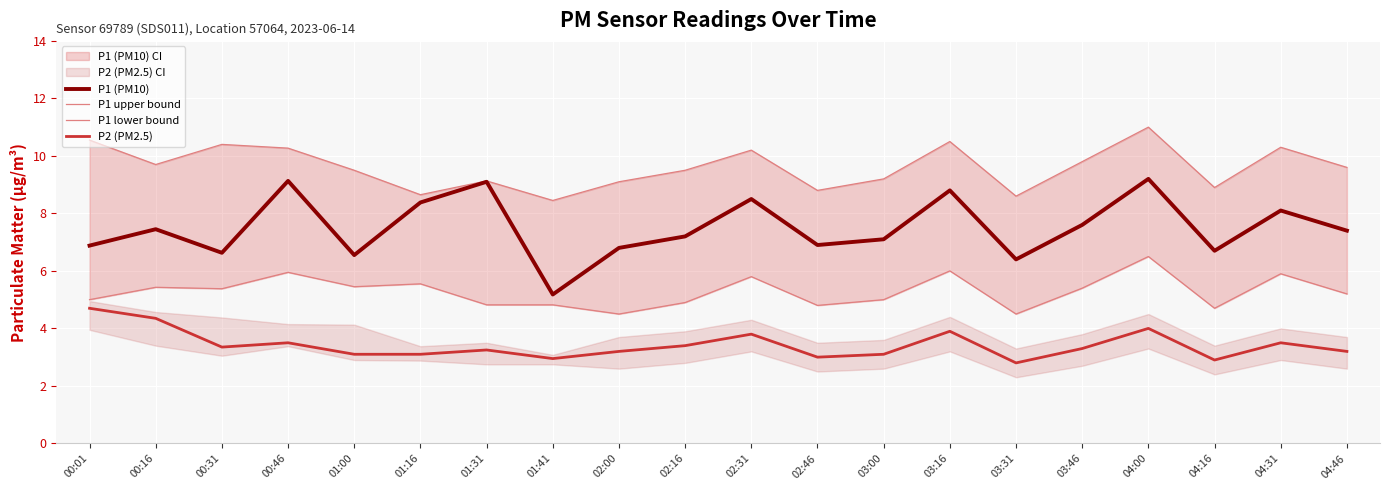

List the series in order of their overall mean, highest first.

P1 upper bound, P1 (PM10), P1 lower bound, P2 (PM2.5)